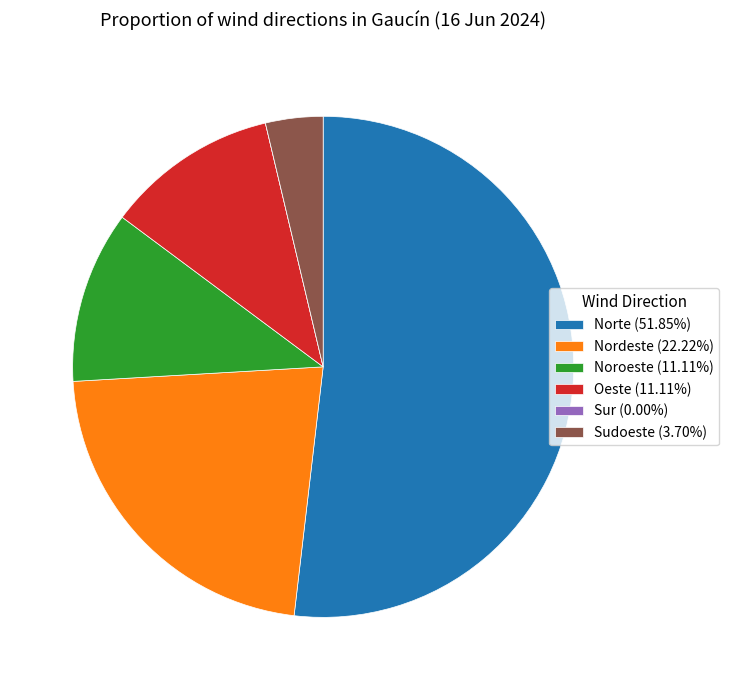

Is the sum of Oeste (11.11%) and Norte (51.85%) greater than half?

Yes